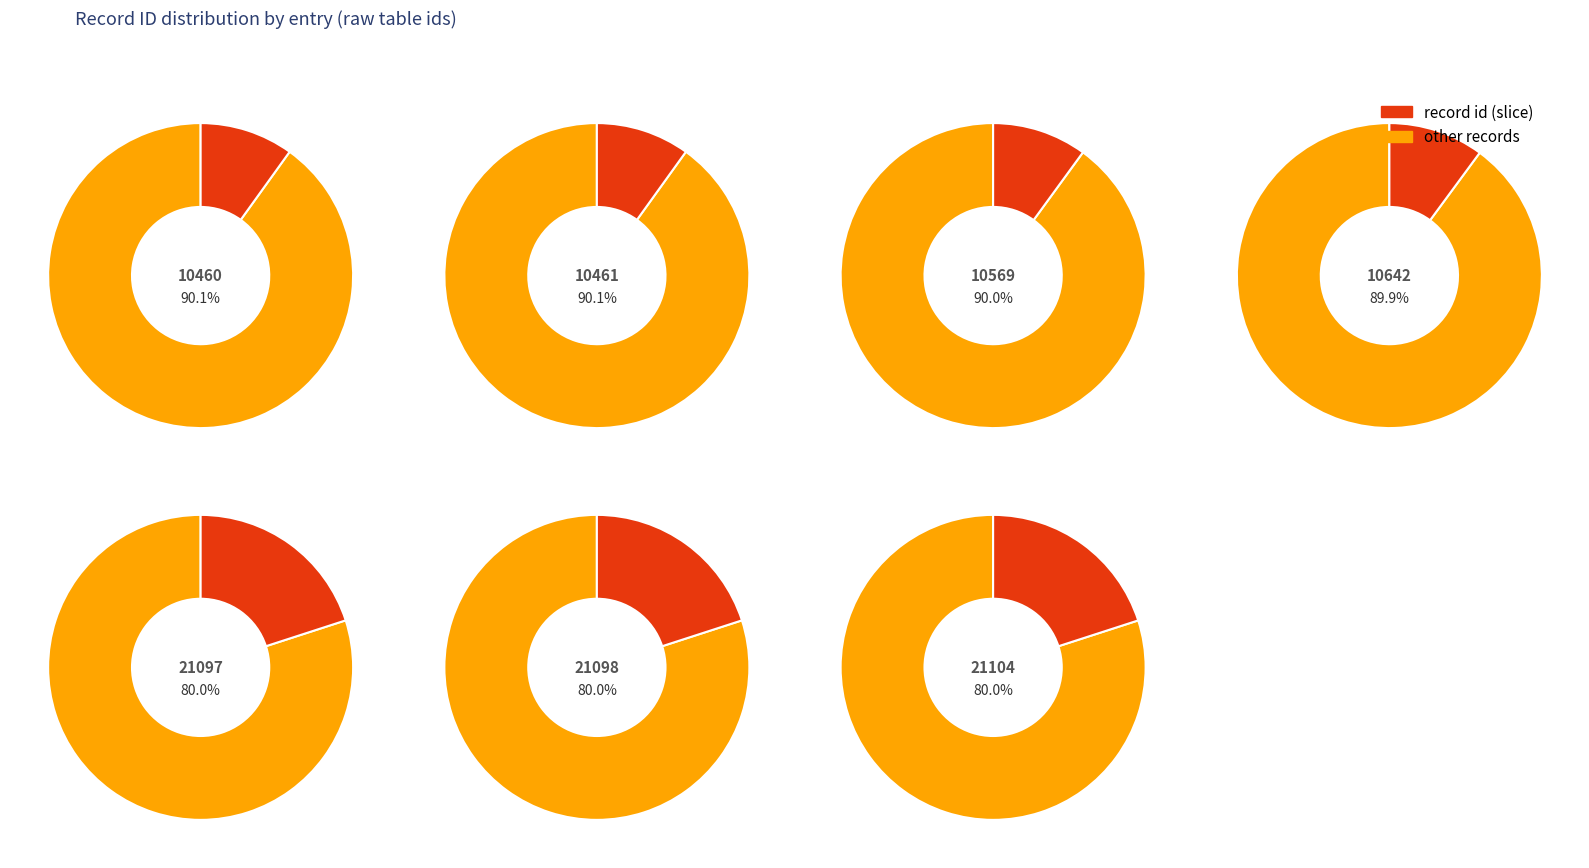

Is it true that 10461 is 10% of the pie?

True